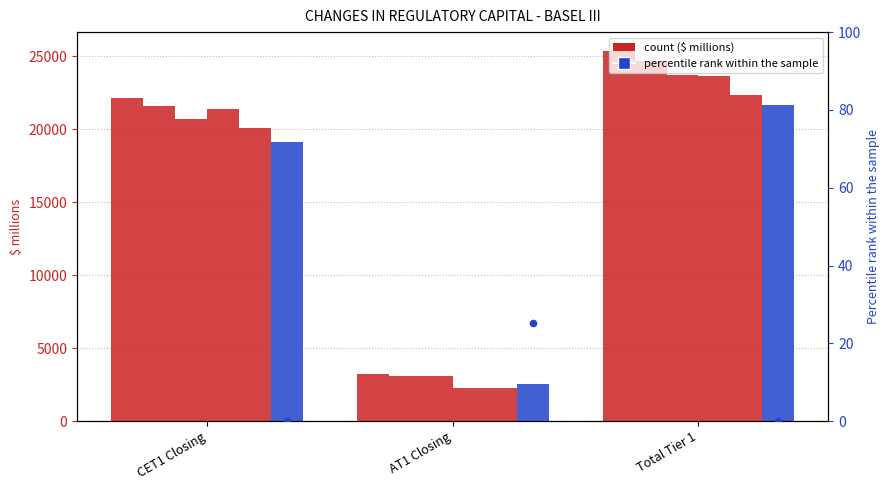

What is the total value across all series at CET1 Closing?

124994